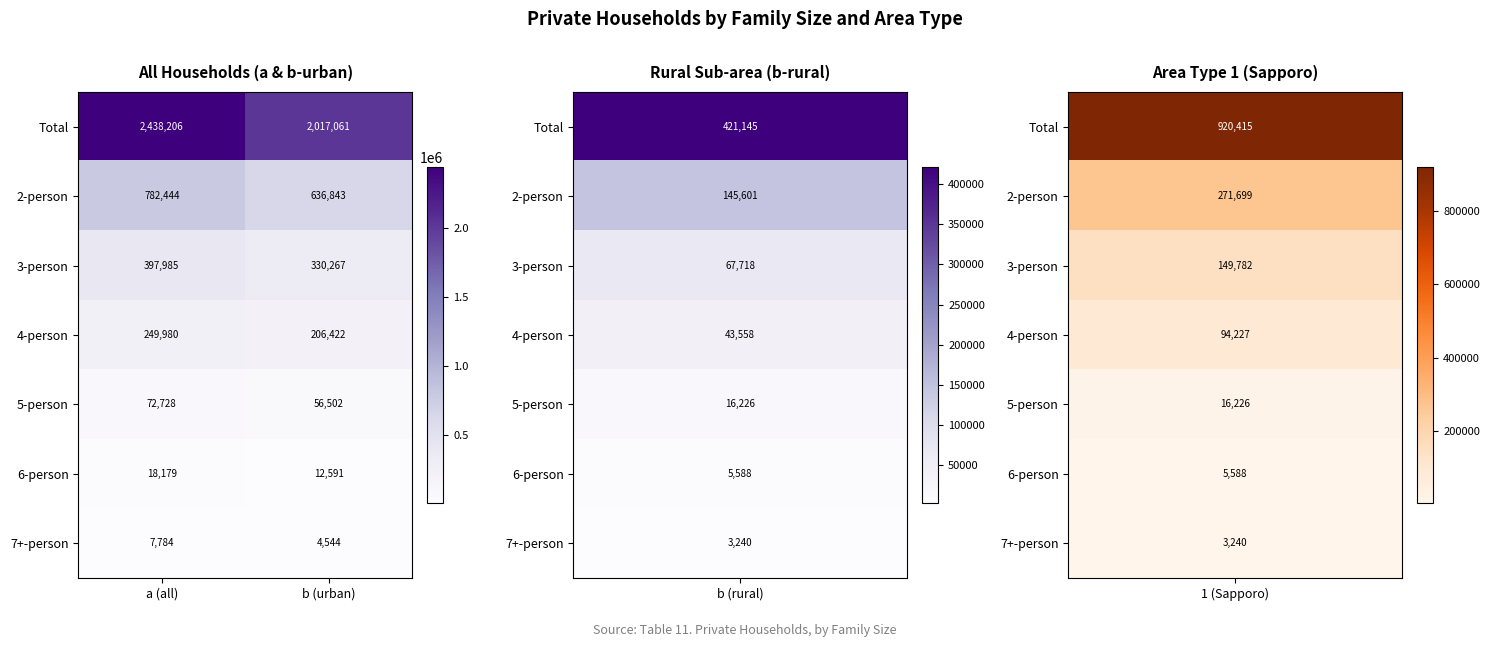

What is the spread (max minus min) of values at b (urban)?

2012517